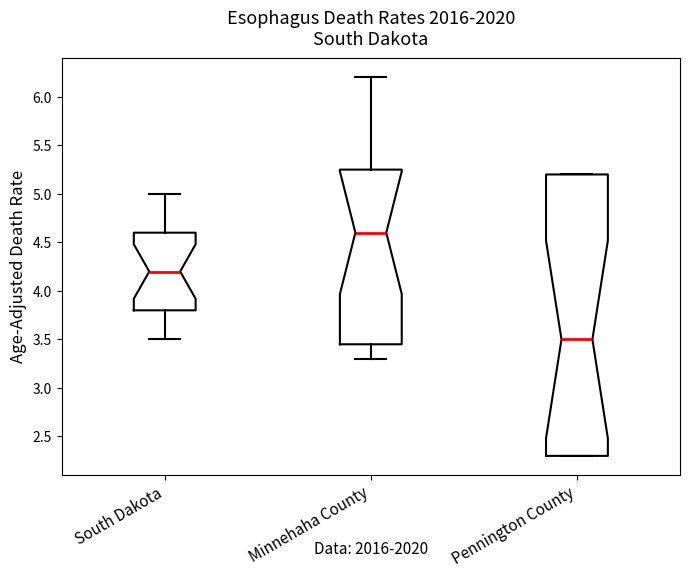

Which box has the highest median line?

Minnehaha County